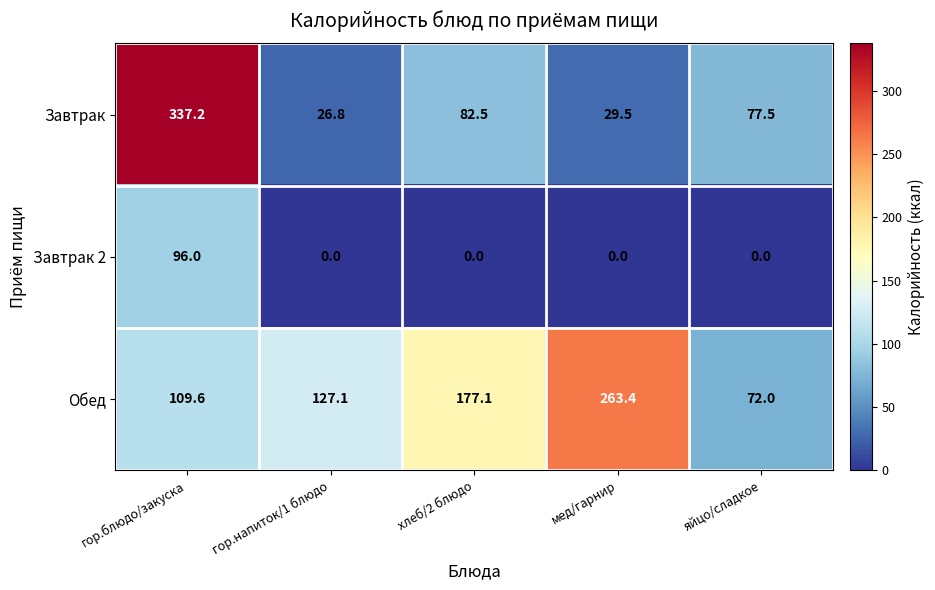

Which series has the largest total across all categories?

Обед